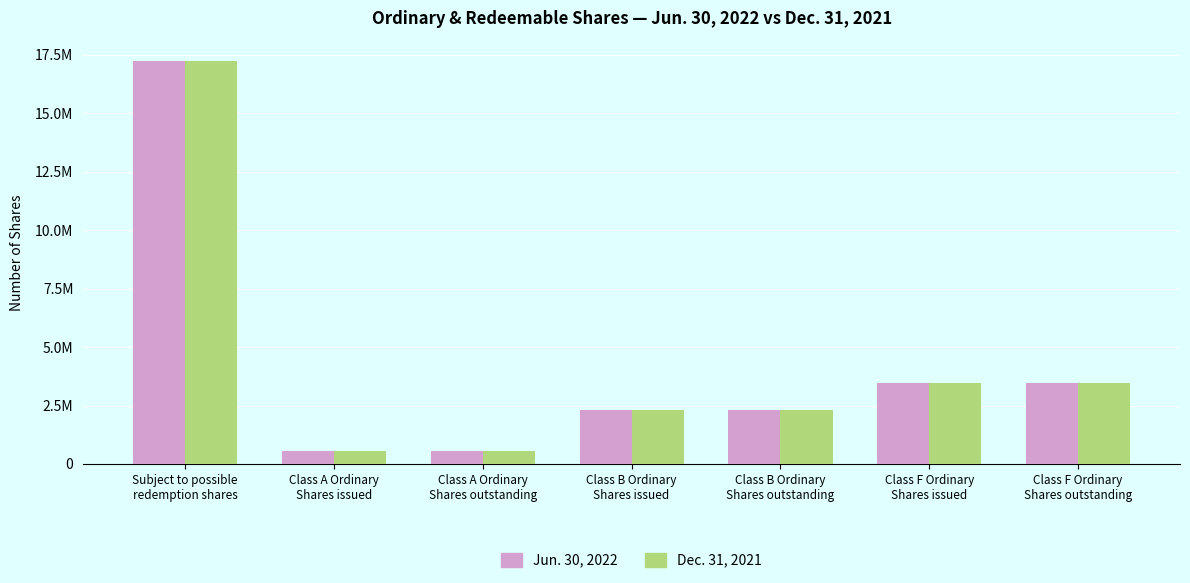

Does the chart contain stacked bars?

No